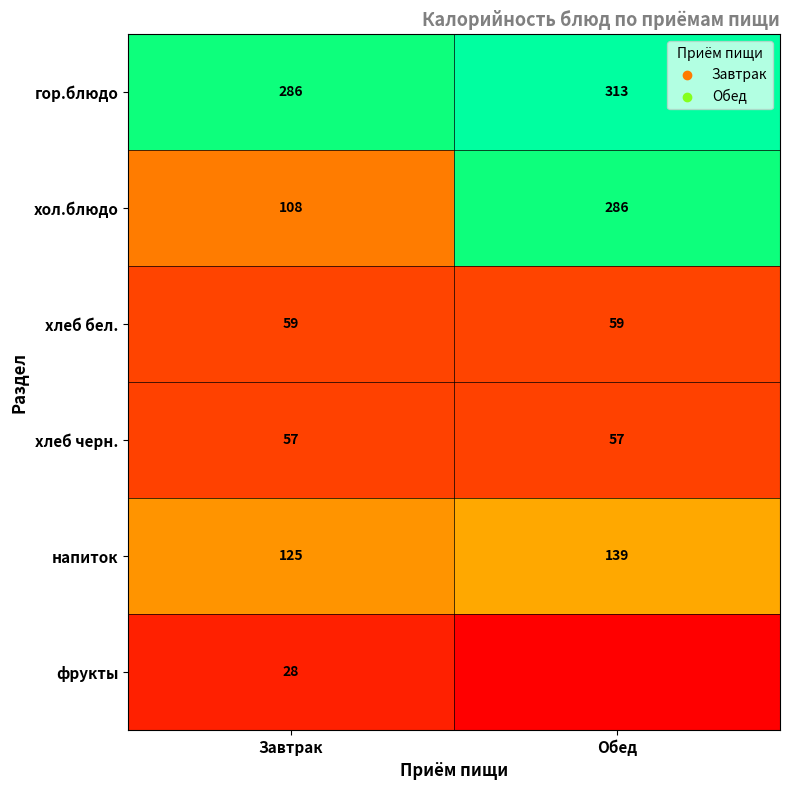

What is the difference between the highest and lowest values at Завтрак?

258